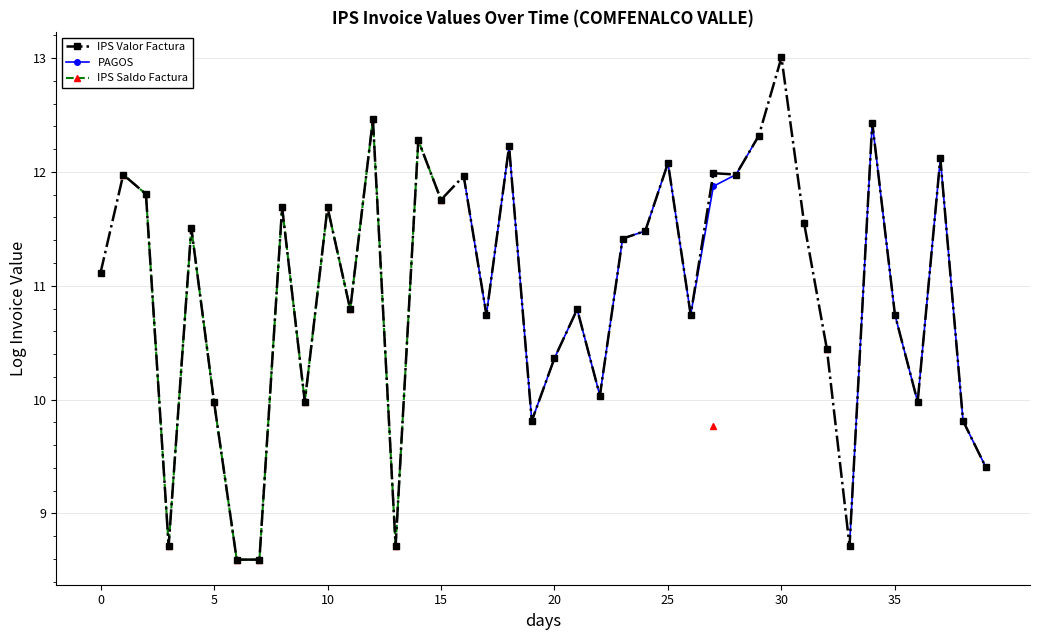

Rank the series at 34 from lowest to highest value.

IPS Valor Factura, PAGOS, IPS Saldo Factura